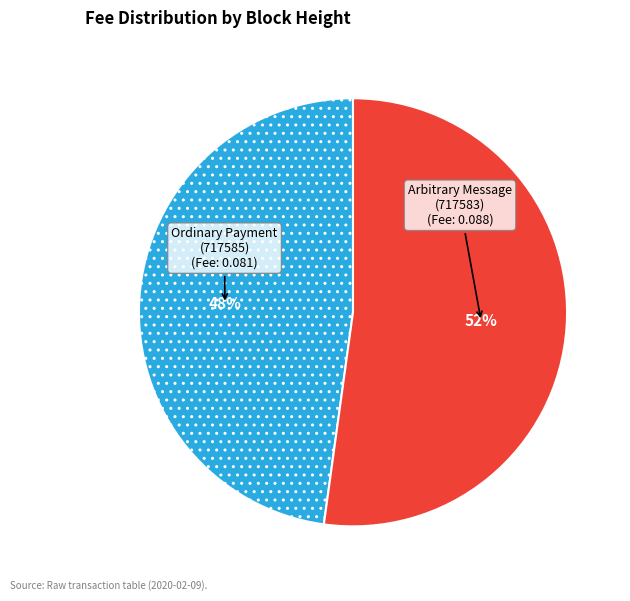

How many slices are in this pie chart?

2